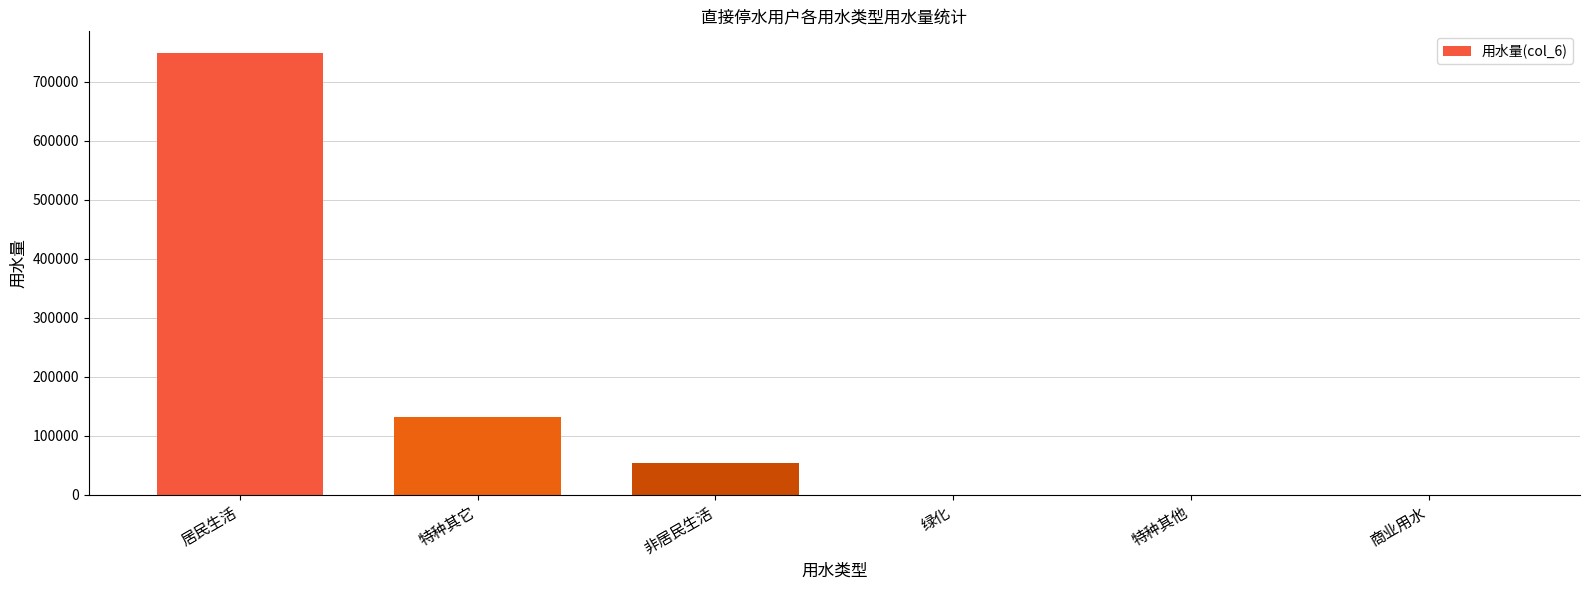

The value at 绿化 is -491329. True or false?

False